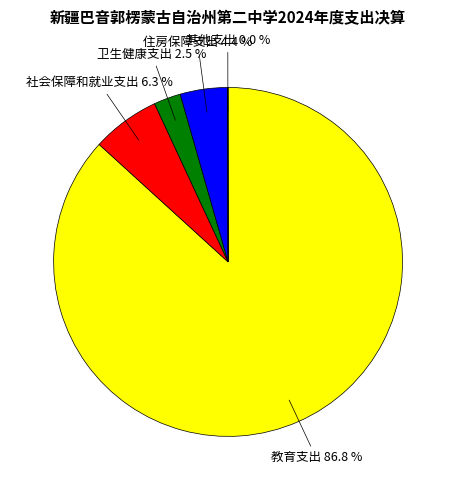

Is there any slice that represents more than half of the pie?

Yes